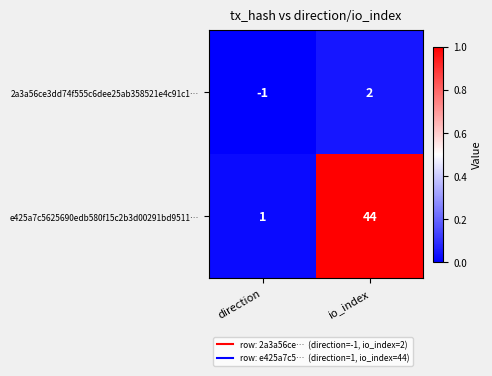

How many data points in e425a7c5625690edb580f15c2b3d00291bd9511… are less than 44?

1